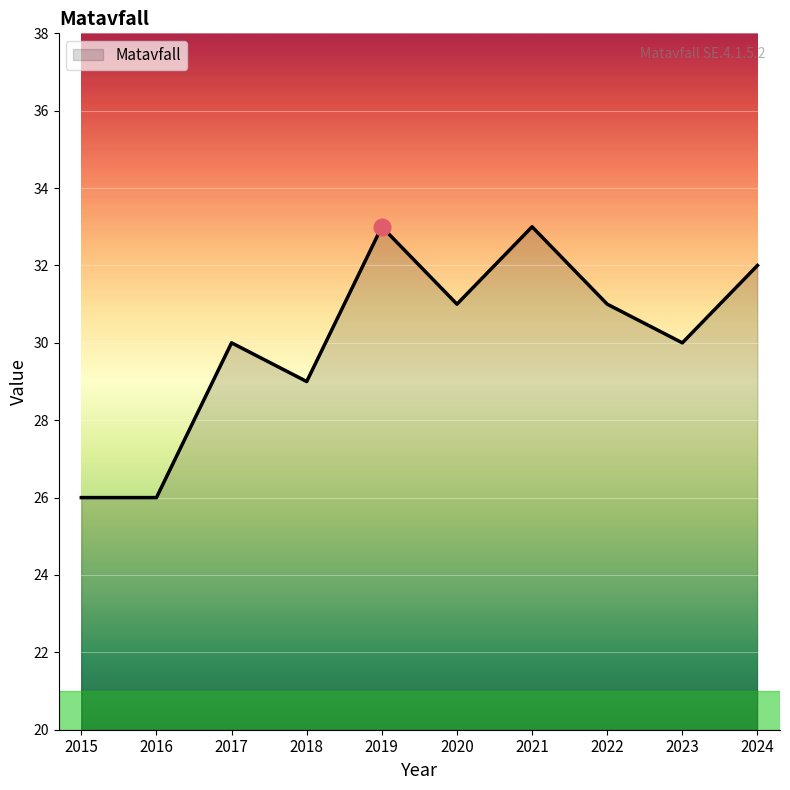

What is the minimum value shown in the chart?

26